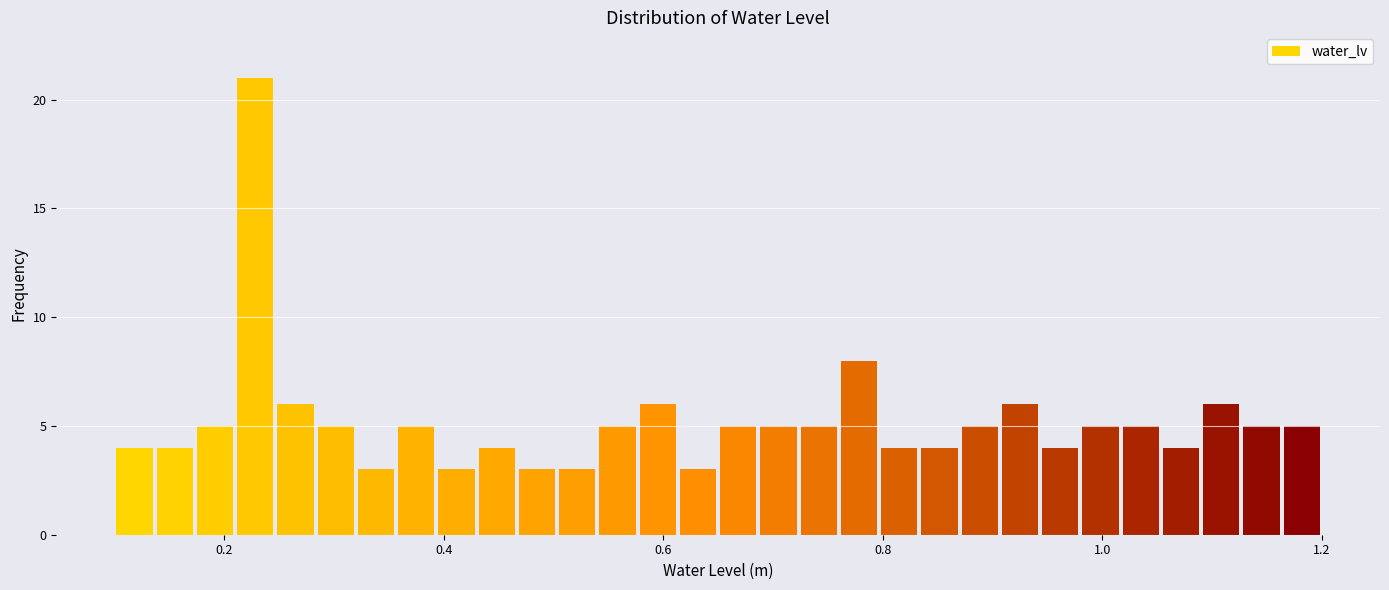

Read against the x-axis, roughly where is the centre of the tallest bar?

0.22